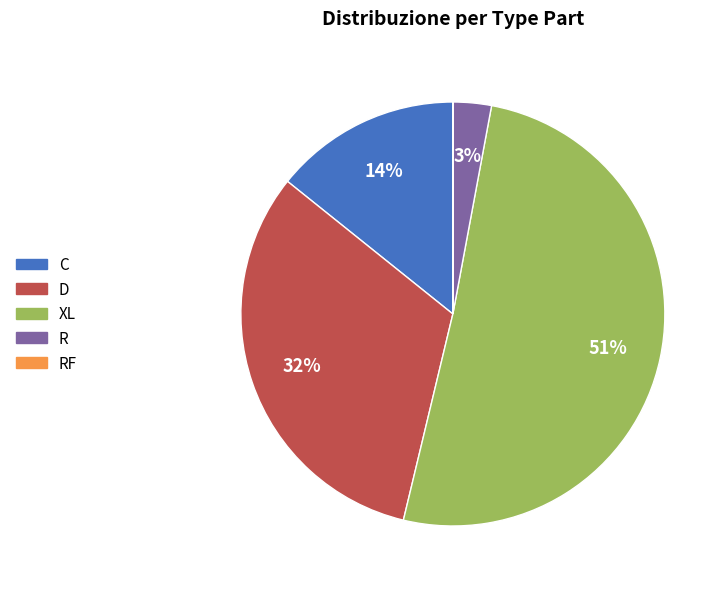

What is the ratio of the value at C to the value at XL?

0.3